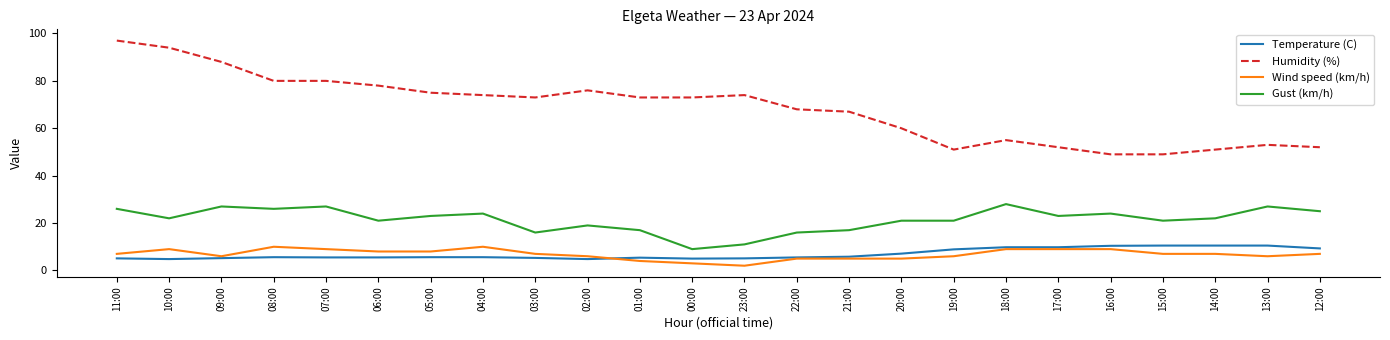

What is the maximum value shown in the chart?

97.0